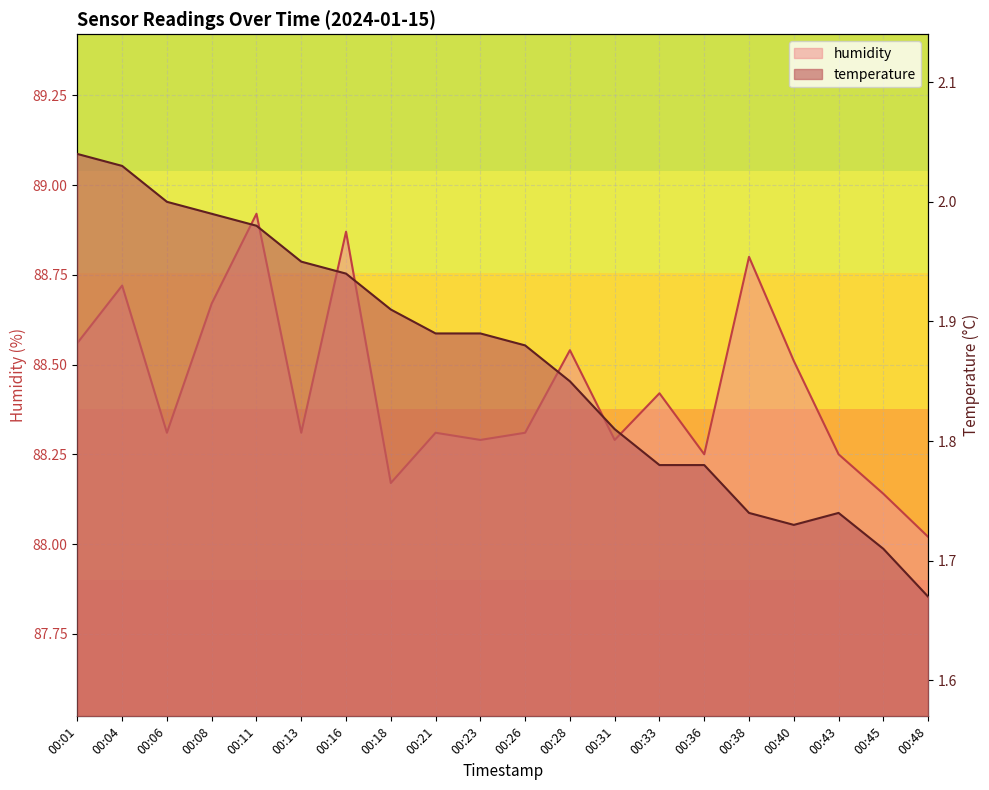

Rank the series by their maximum value, from highest to lowest.

humidity, temperature